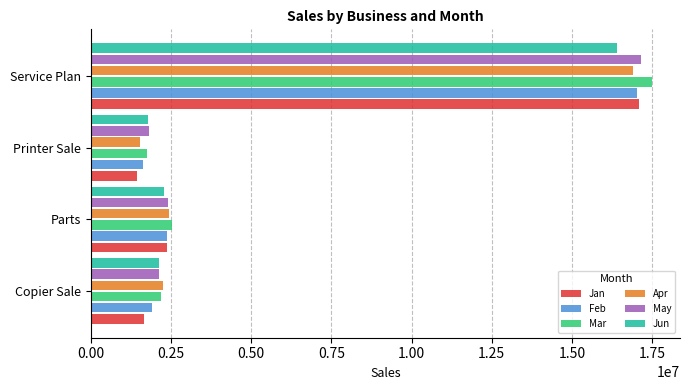

What is the spread (max minus min) of values at Copier Sale?

568729